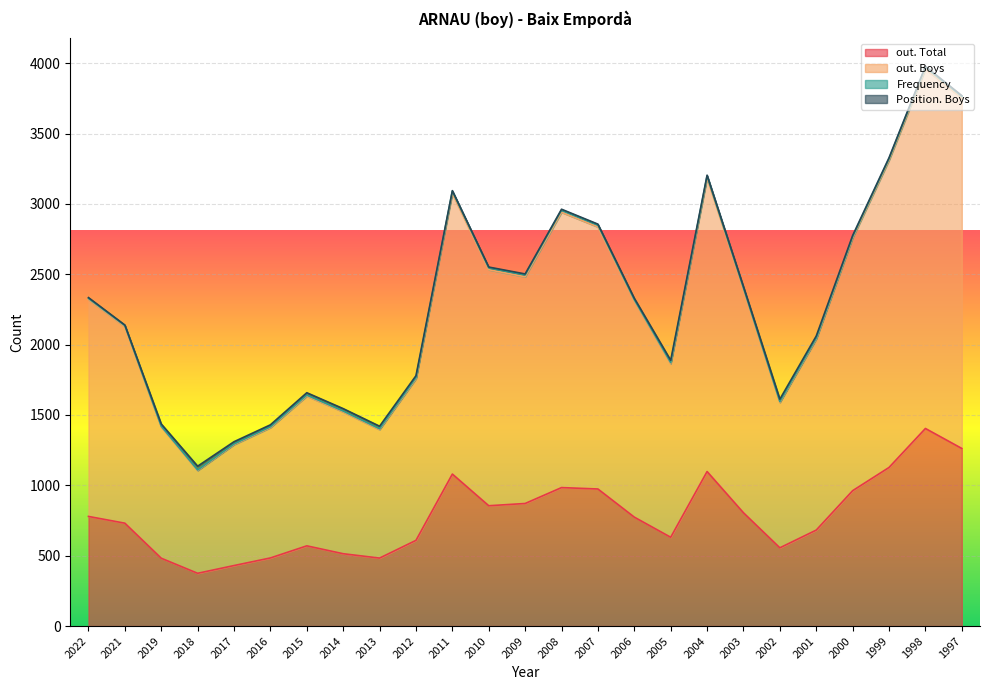

What is the total value across all series at 2008?

2962